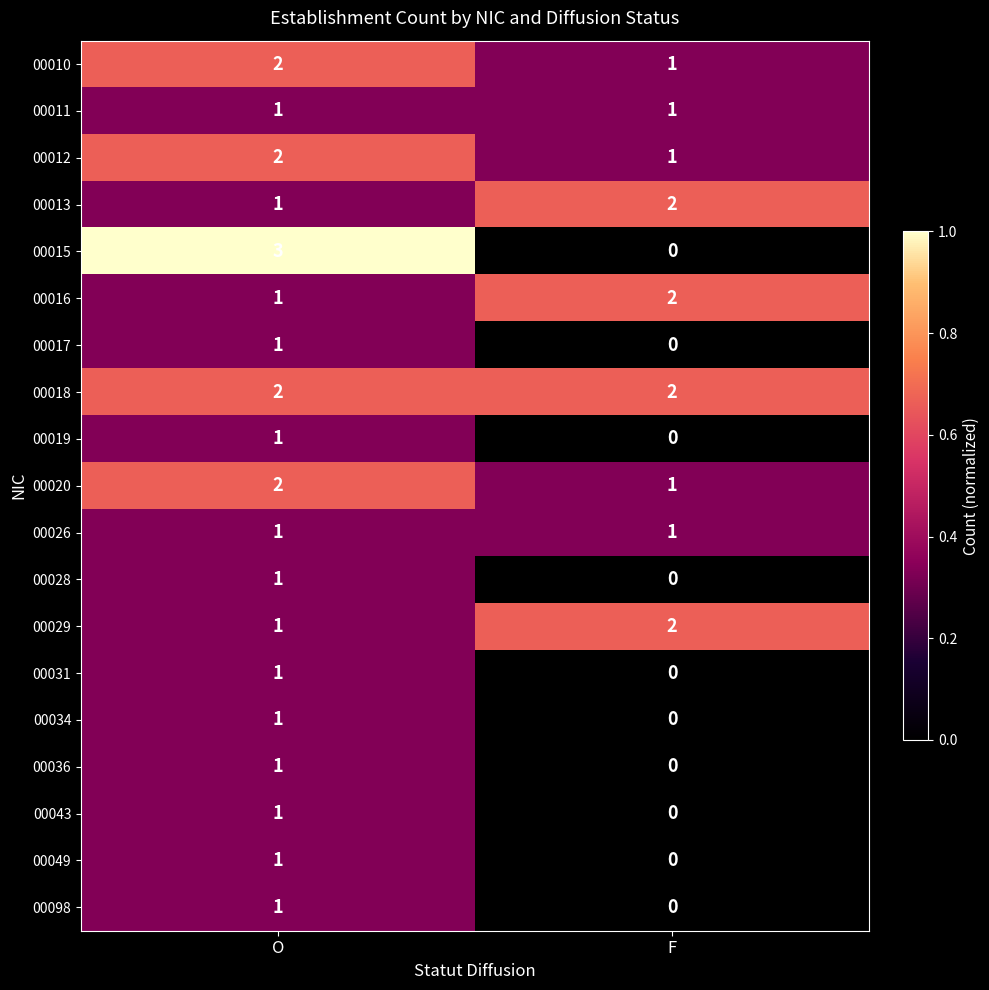

The 00049 series shows 0 at F. True or false?

True